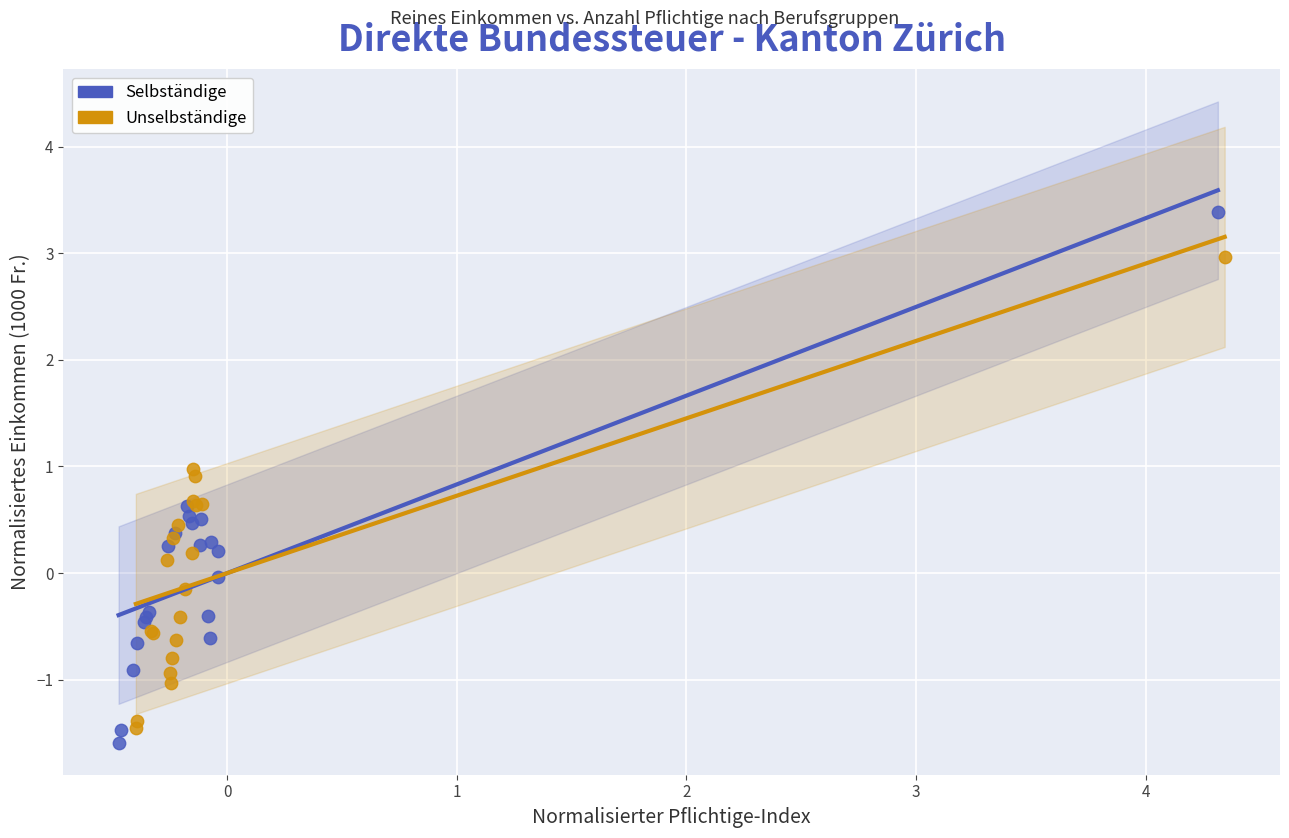

Which series has the widest spread of Y values?

Selbständige